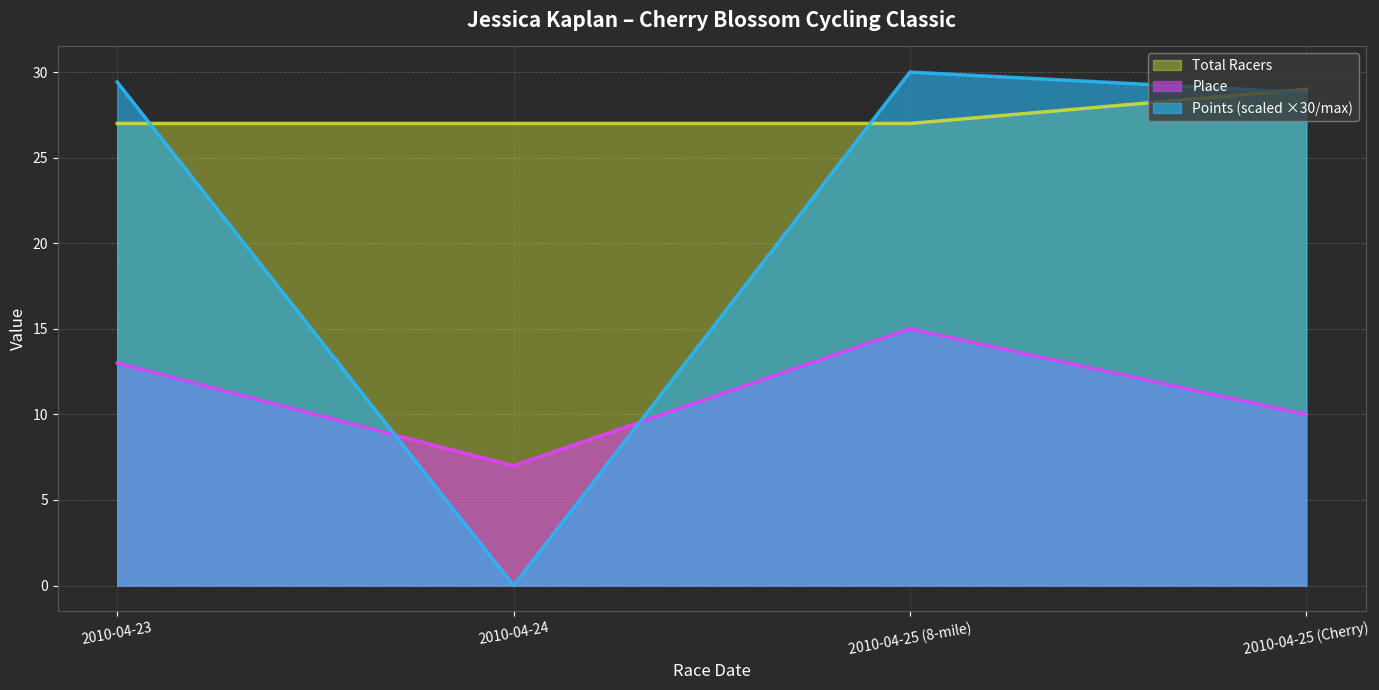

List the series in order of their peak value, lowest first.

Place, Total Racers, Points (scaled ×30/max)